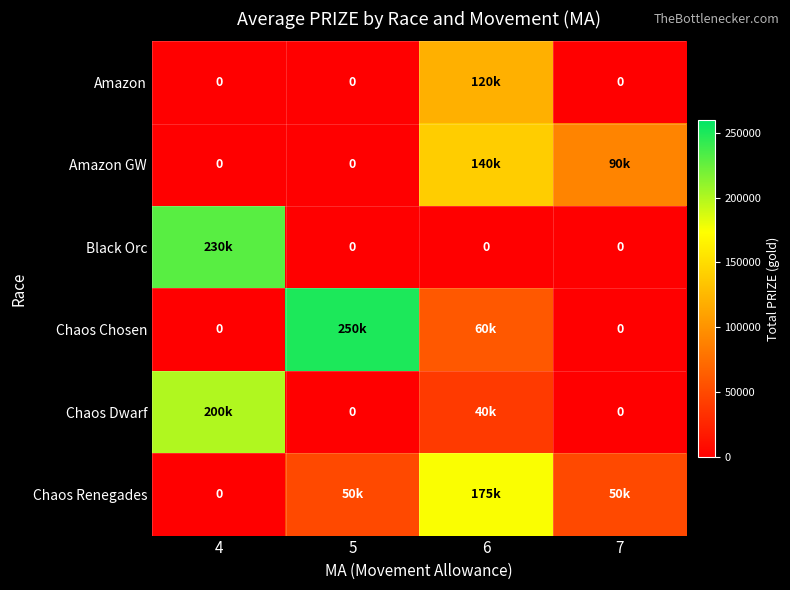

List the labels in order of Chaos Chosen value, largest first.

5, 6, 4, 7